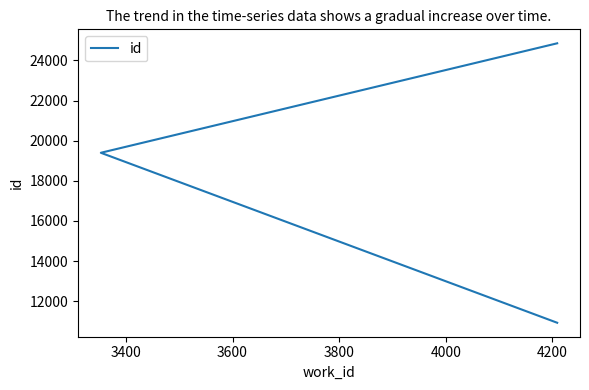

Reading left to right, transcribe all the data shown in this chart.

10929	19397	24851